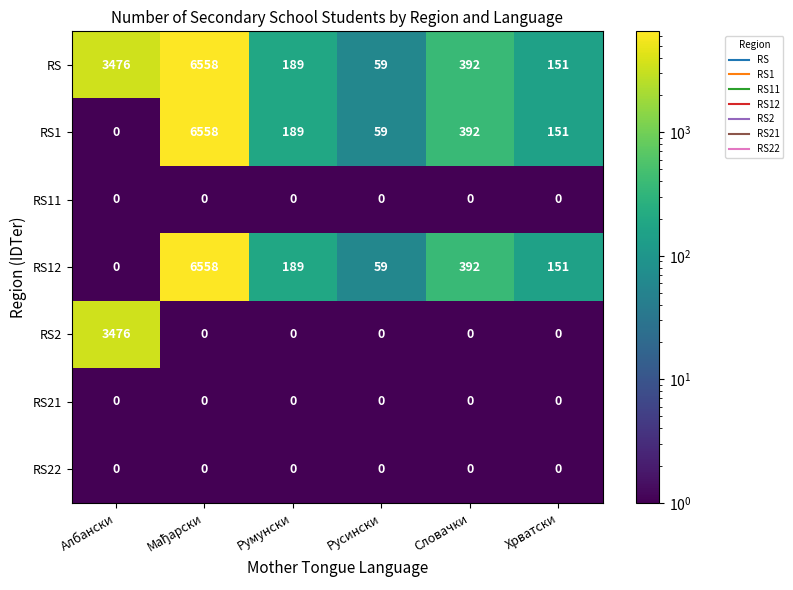

What is the difference between the maximum and minimum values in the RS1 series?

6558